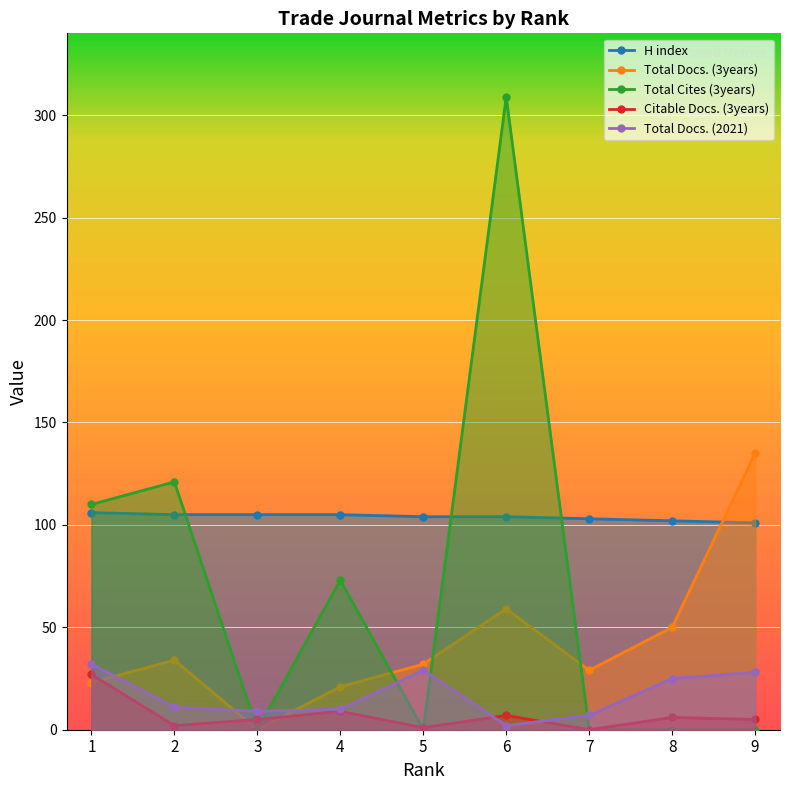

Reading right to left, transcribe all the data shown in this chart.

H index: 9=101	8=102	7=103	6=104	5=104	4=105	3=105	2=105	1=106
Total Docs. (3years): 9=135	8=50	7=29	6=59	5=32	4=21	3=0	2=34	1=23
Total Cites (3years): 9=0	8=0	7=0	6=309	5=0	4=73	3=0	2=121	1=110
Citable Docs. (3years): 9=5	8=6	7=0	6=7	5=1	4=9	3=5	2=2	1=27
Total Docs. (2021): 9=28	8=25	7=7	6=2	5=29	4=10	3=9	2=11	1=32